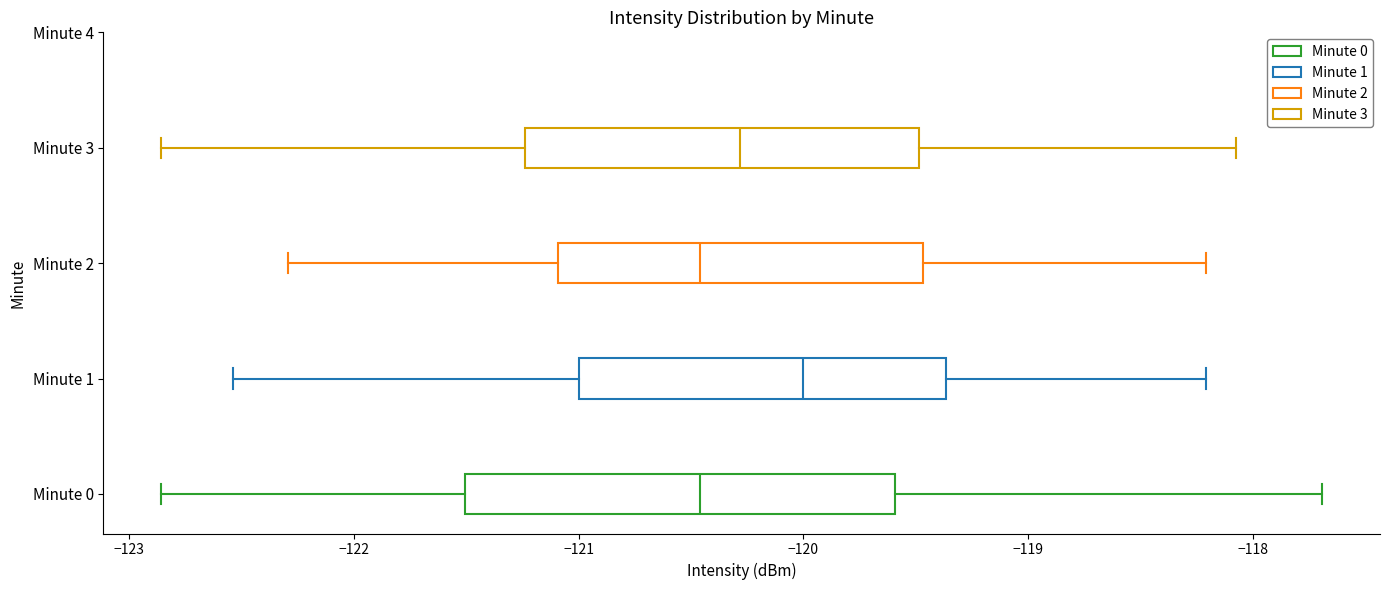

Reading bottom to top, read every box against the x-axis: the position of its median line, the range the box covers, and the ends of its whiskers. The values are not printed on the chart, so give them approximately, as read against the axis.

Minute 0: median -120.5, box -121.5 to -119.6, whiskers -122.9 to -117.7
Minute 1: median -120.0, box -121.0 to -119.4, whiskers -122.5 to -118.2
Minute 2: median -120.5, box -121.1 to -119.5, whiskers -122.3 to -118.2
Minute 3: median -120.3, box -121.2 to -119.5, whiskers -122.9 to -118.1